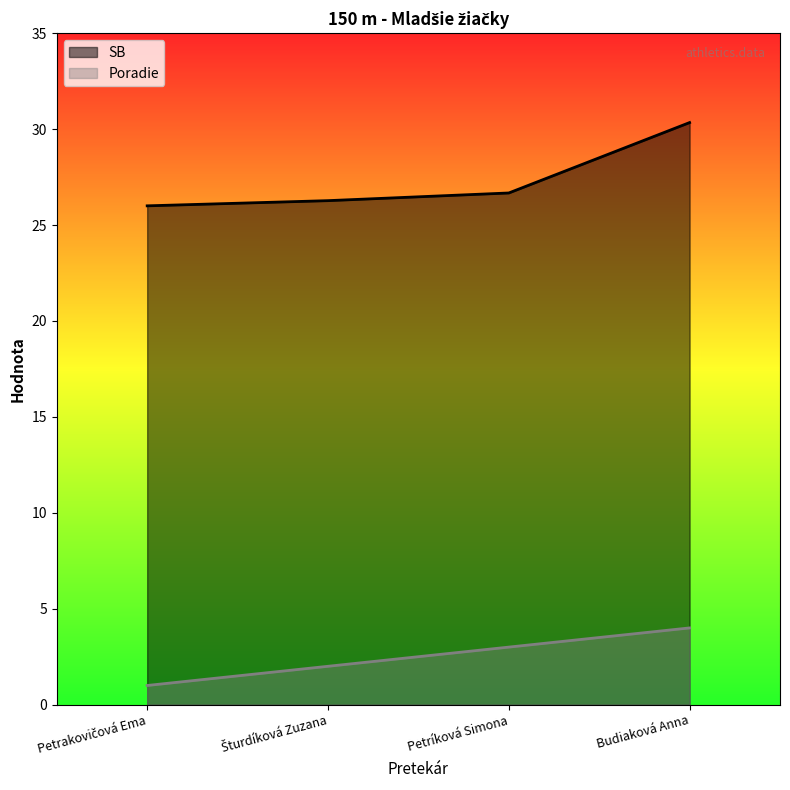

True or false: SB and Poradie intersect in this chart.

False